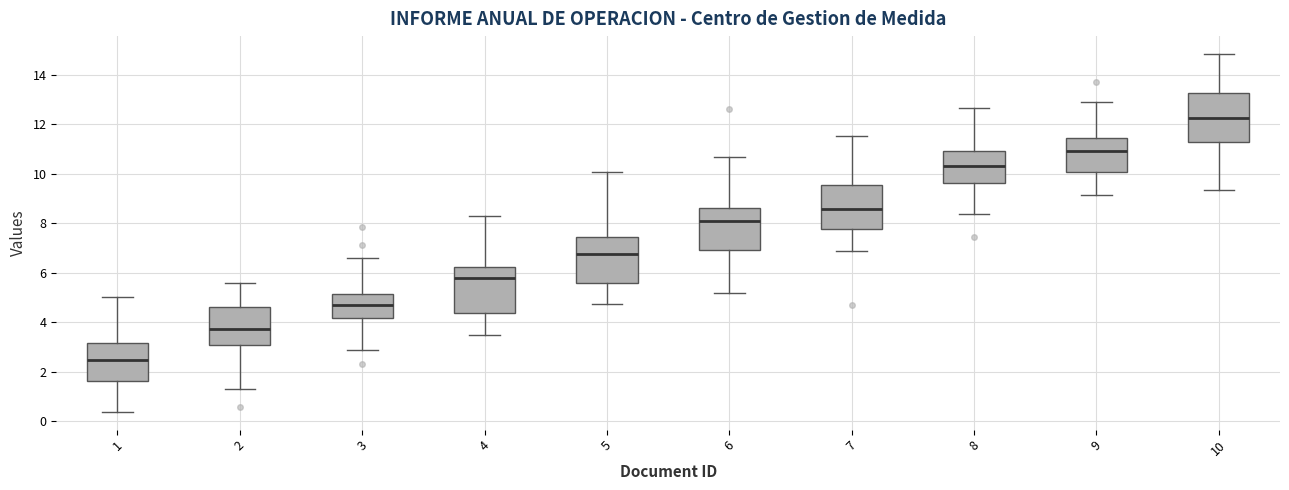

Where is the upper edge of the box at x = 10 on the y-axis? The values are not printed on the chart, so give them approximately, as read against the axis.

13.2